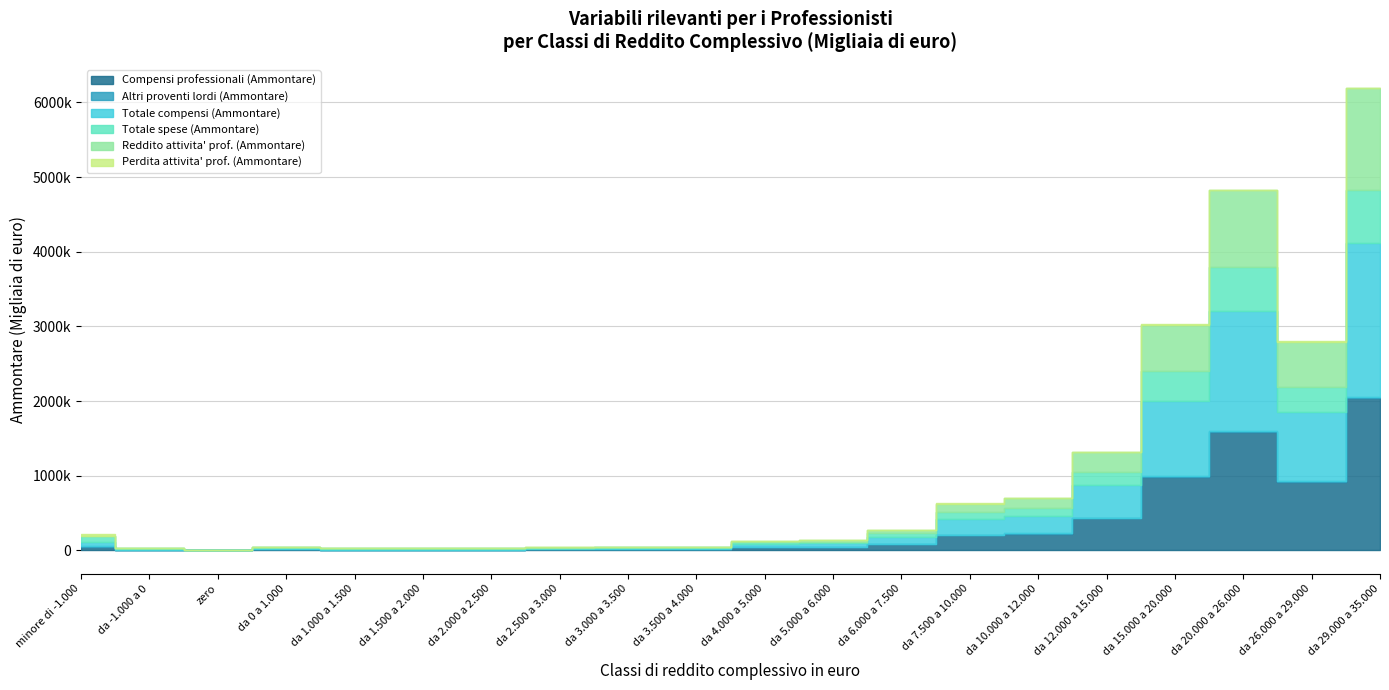

The value of Compensi professionali (Ammontare) at da 7.500 a 10.000 is 202102. True or false?

True